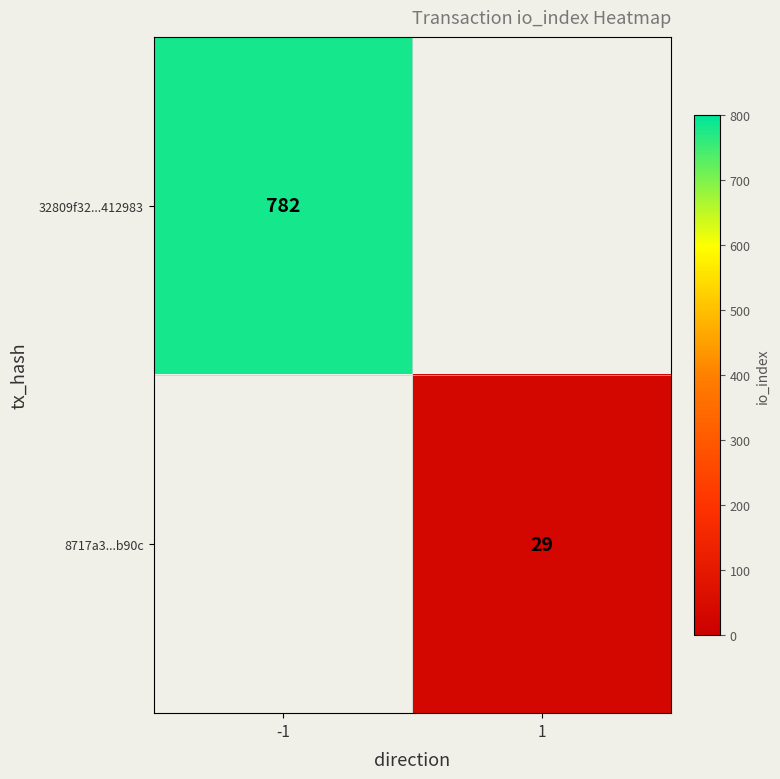

True or false: 32809f32...412983 has a value of 391 at -1.

False